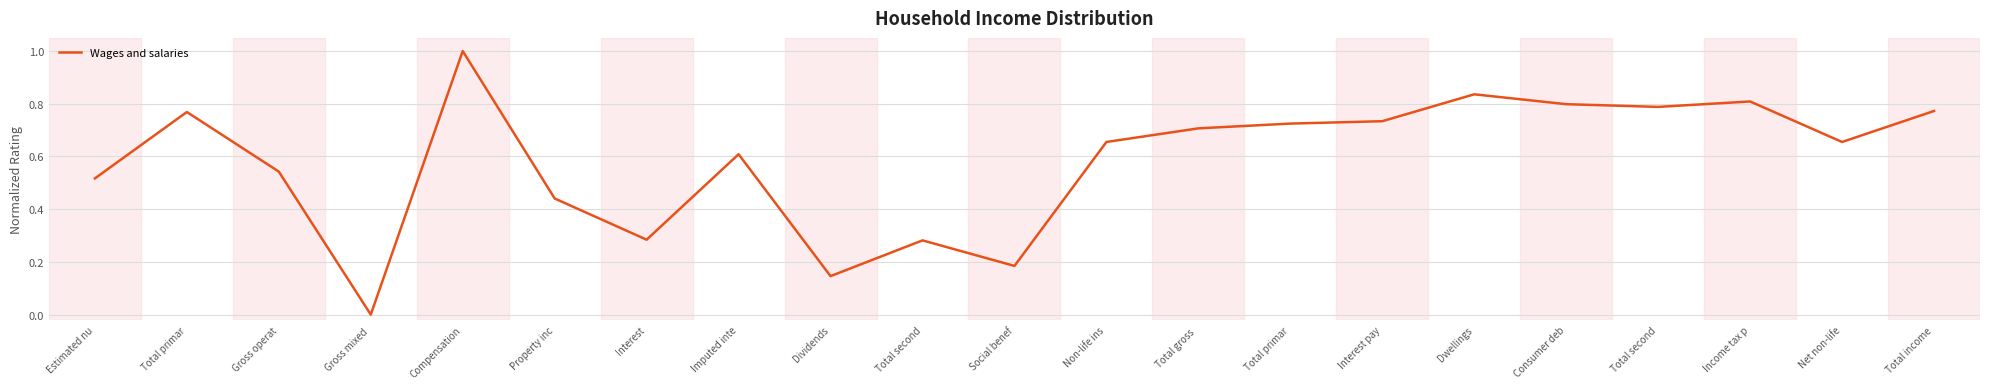

List the labels in order of value, largest first.

Compensation, Dwellings, Income tax p, Consumer deb, Total second, Total income, Total primar, Interest pay, Total primar, Total gross , Non-life ins, Net non-life, Imputed inte, Gross operat, Estimated nu, Property inc, Interest, Total second, Social benef, Dividends, Gross mixed 